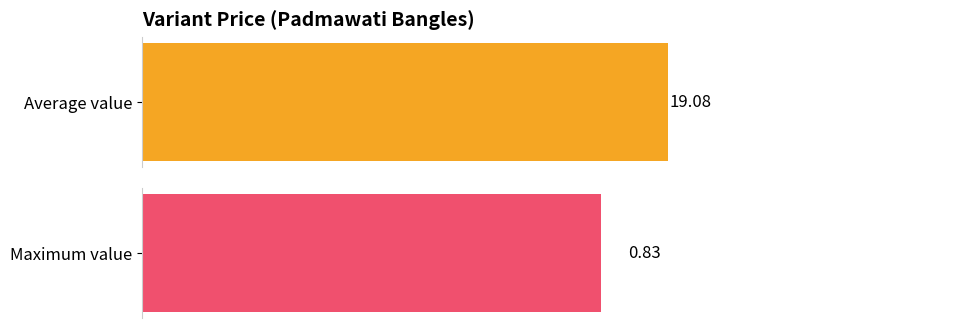

Which series has the widest spread of values?

Variant Price